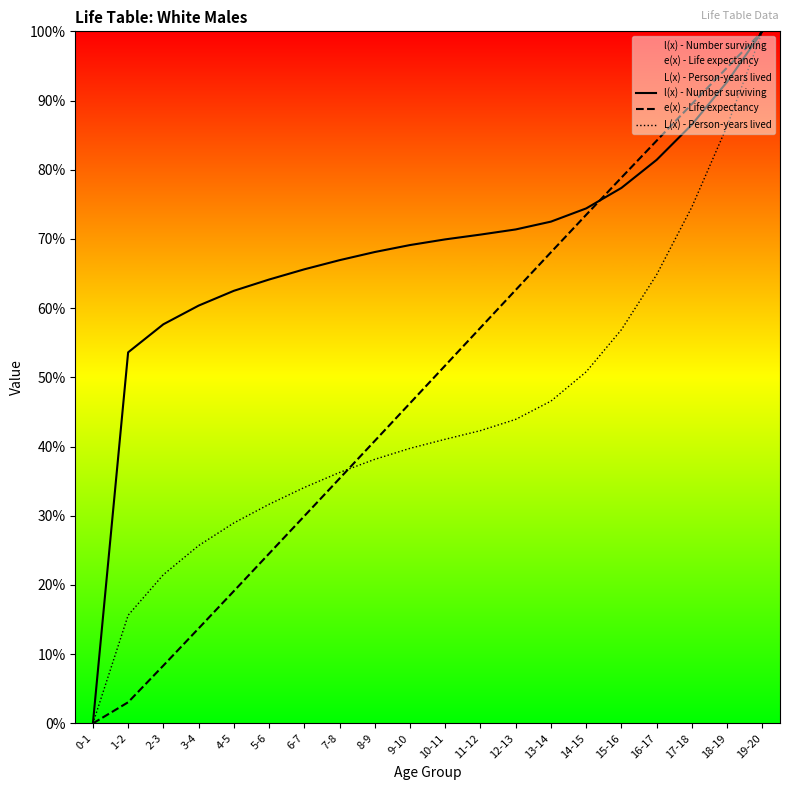

Count the number of data series in this chart.

3